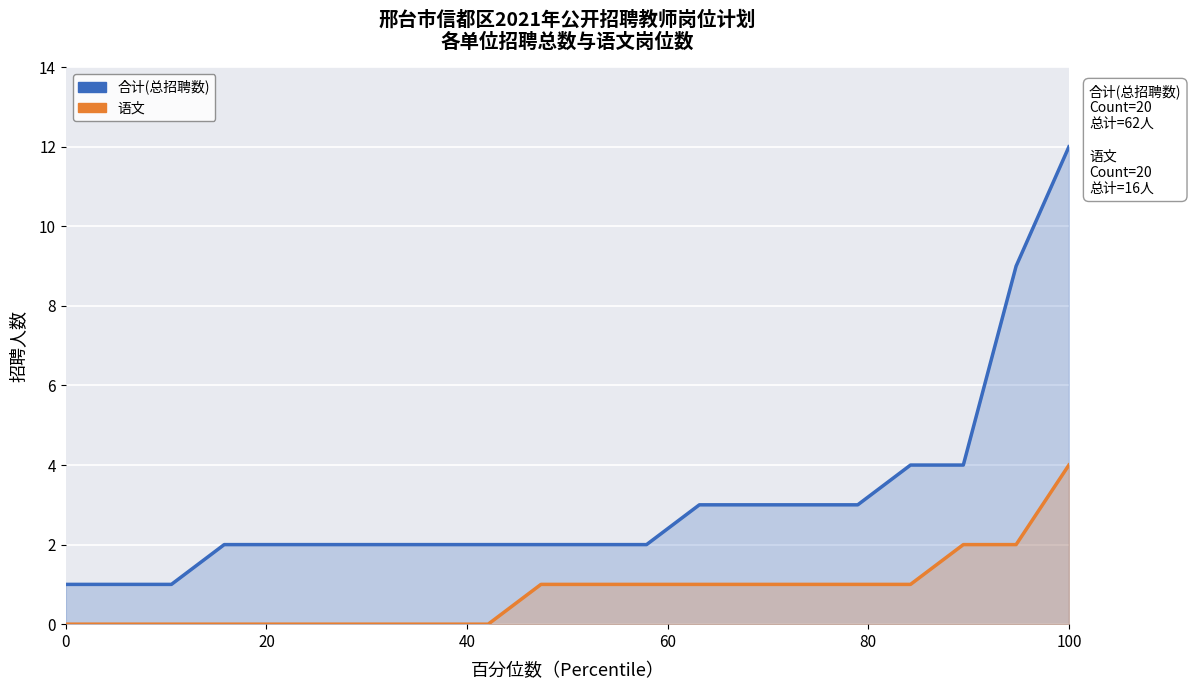

How many values in 语文 are above zero?

11